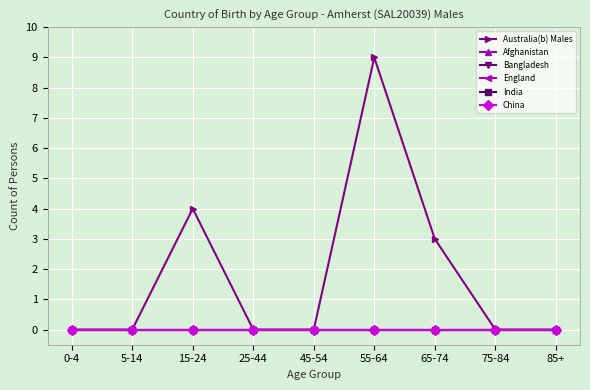

How many lines are shown in the chart?

6